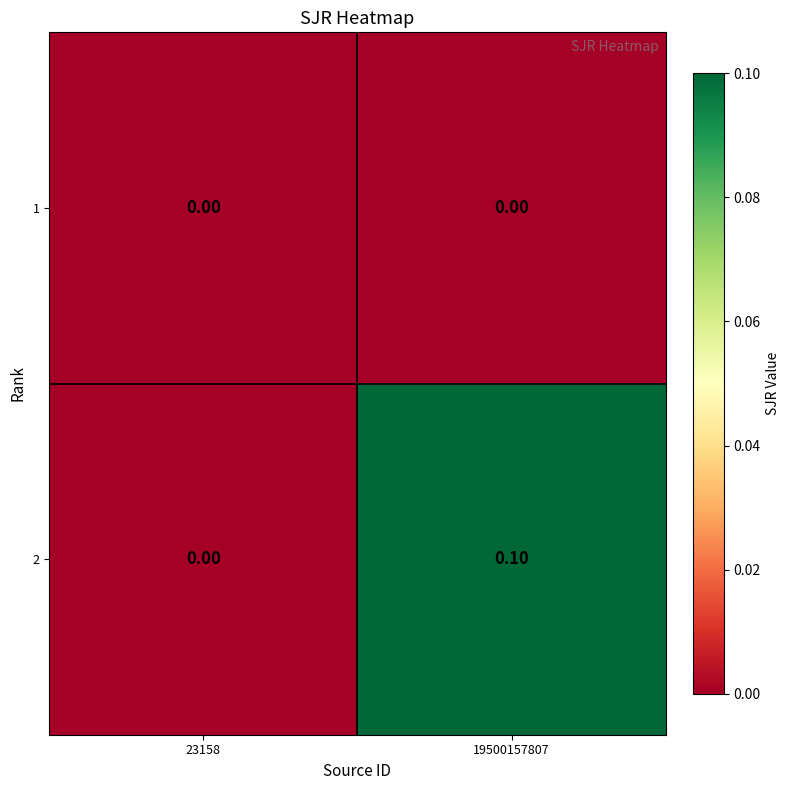

At which category is the sum across all series the highest?

19500157807